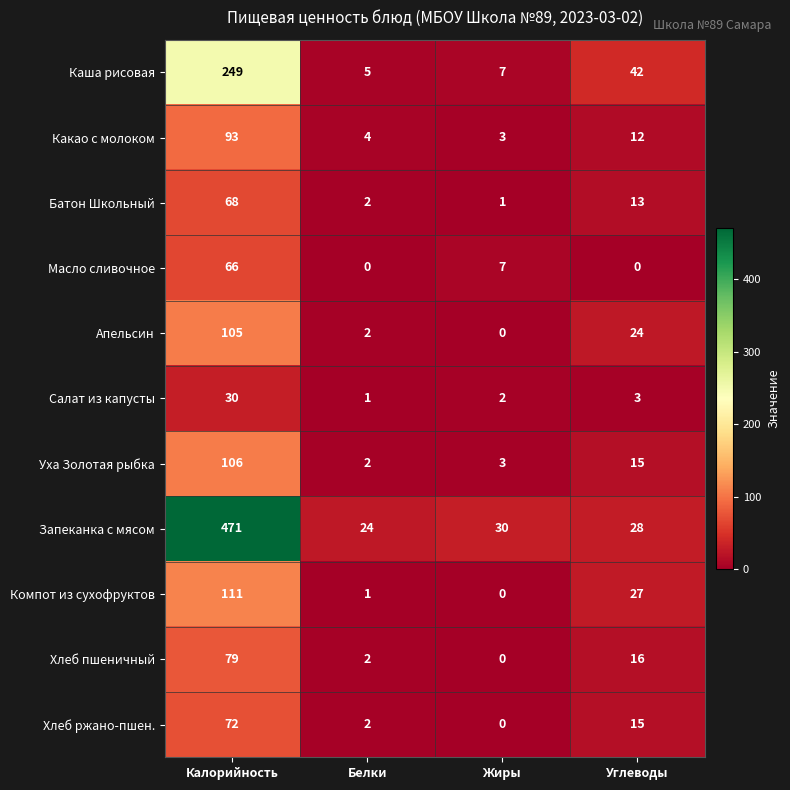

At which category is the sum across all series the highest?

Калорийность